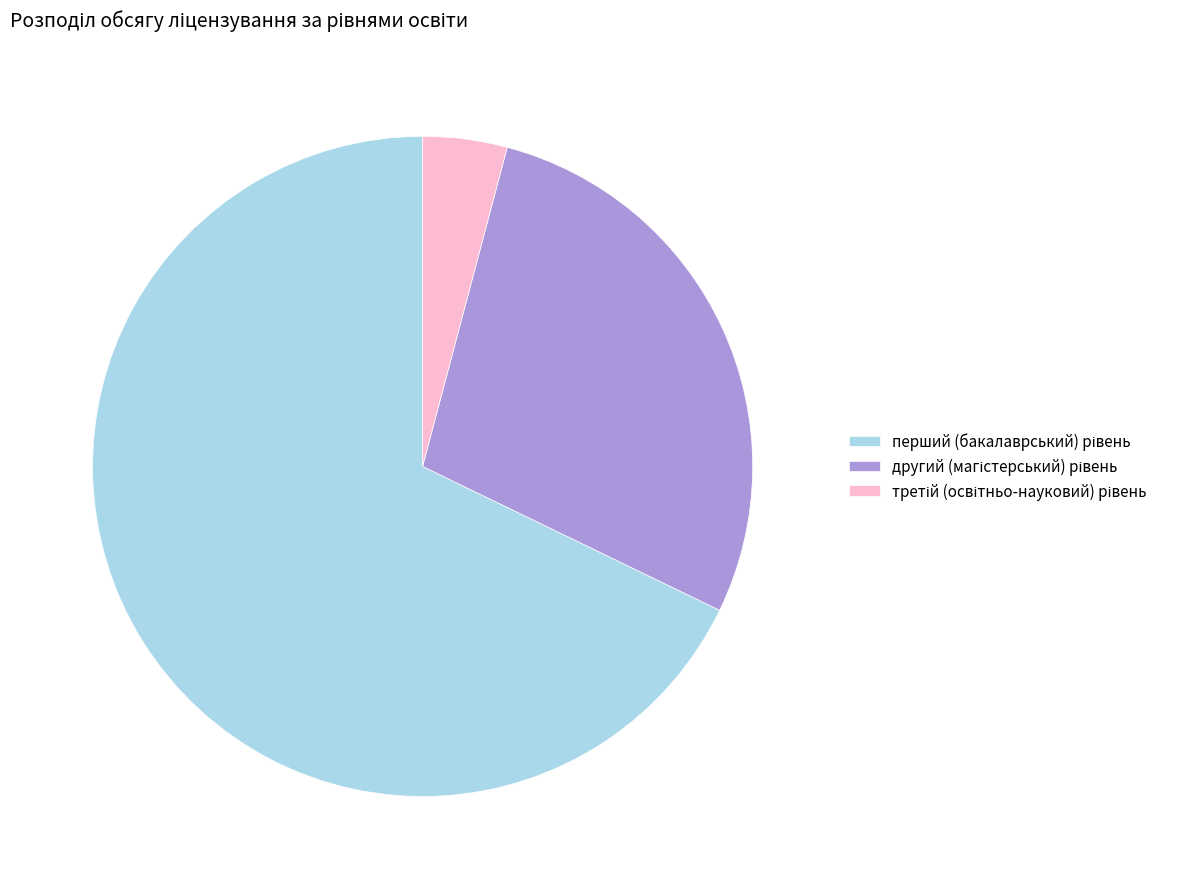

Is there a majority slice in this chart?

Yes